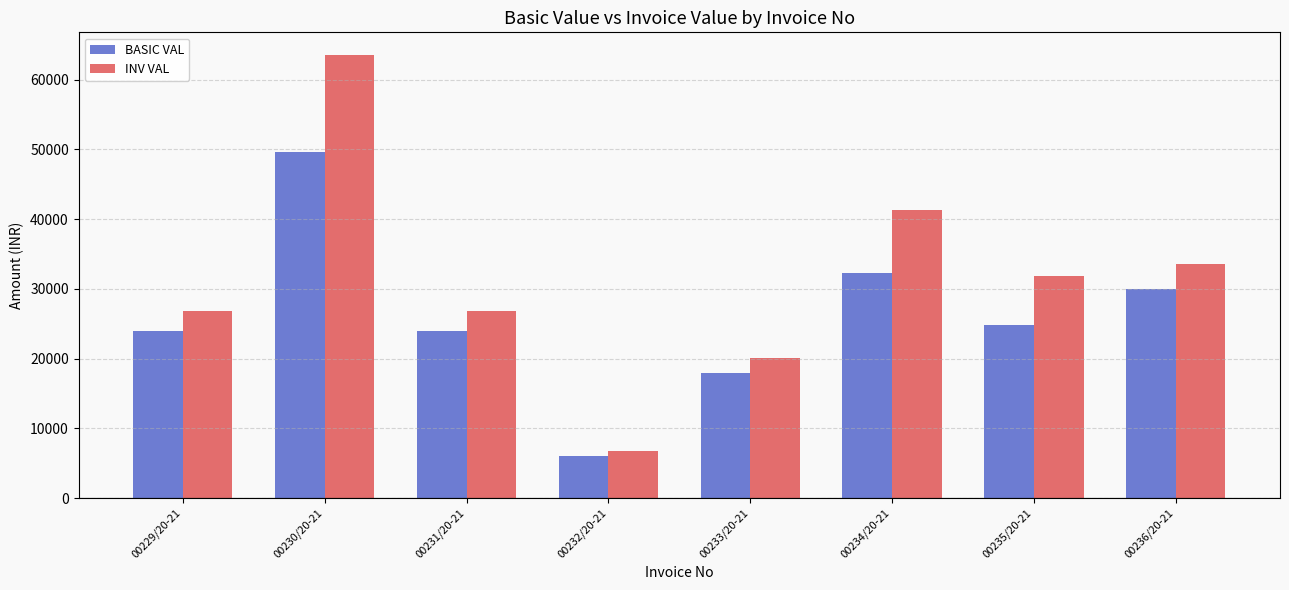

What is the highest value of the BASIC VAL series?

49702.0